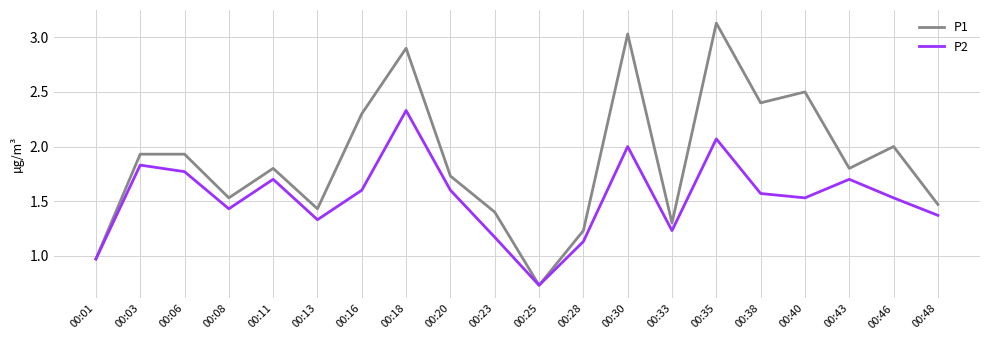

What value does the P1 series have at 00:38?

2.4